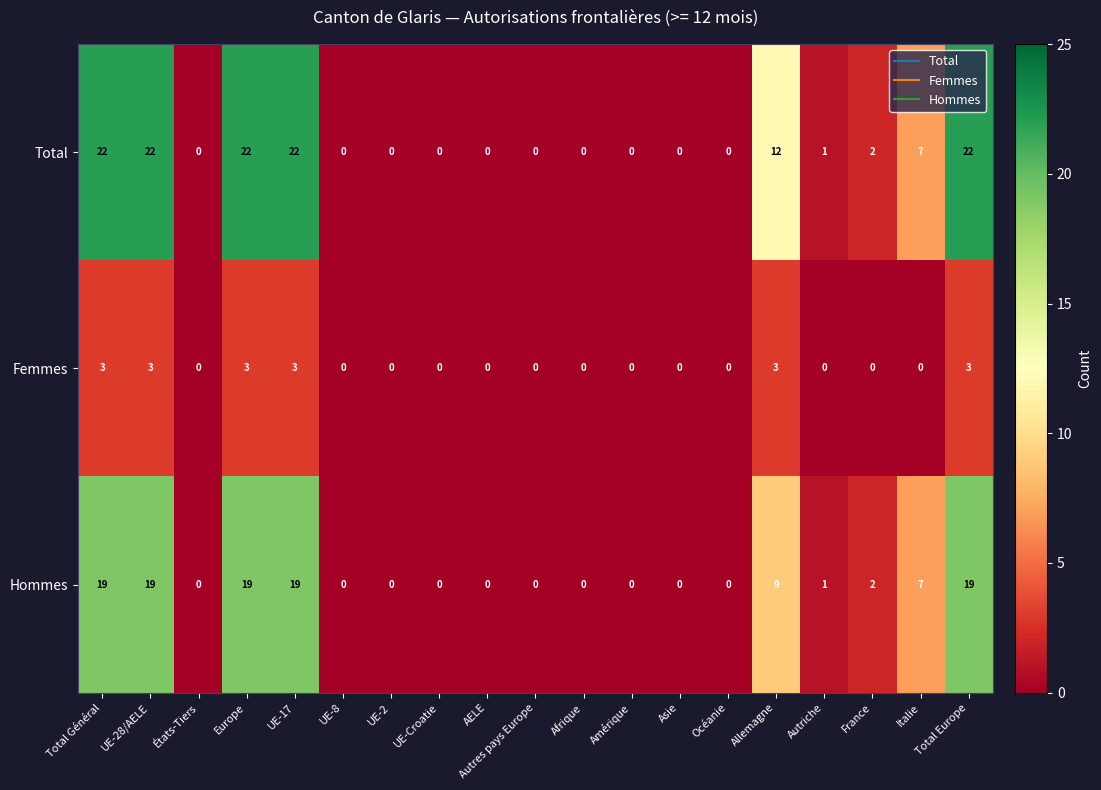

What is the difference between the maximum and minimum values in the Total series?

22